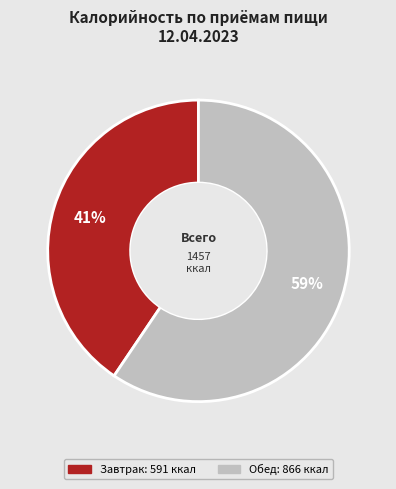

Between Обед and Завтрак, which is larger?

Обед